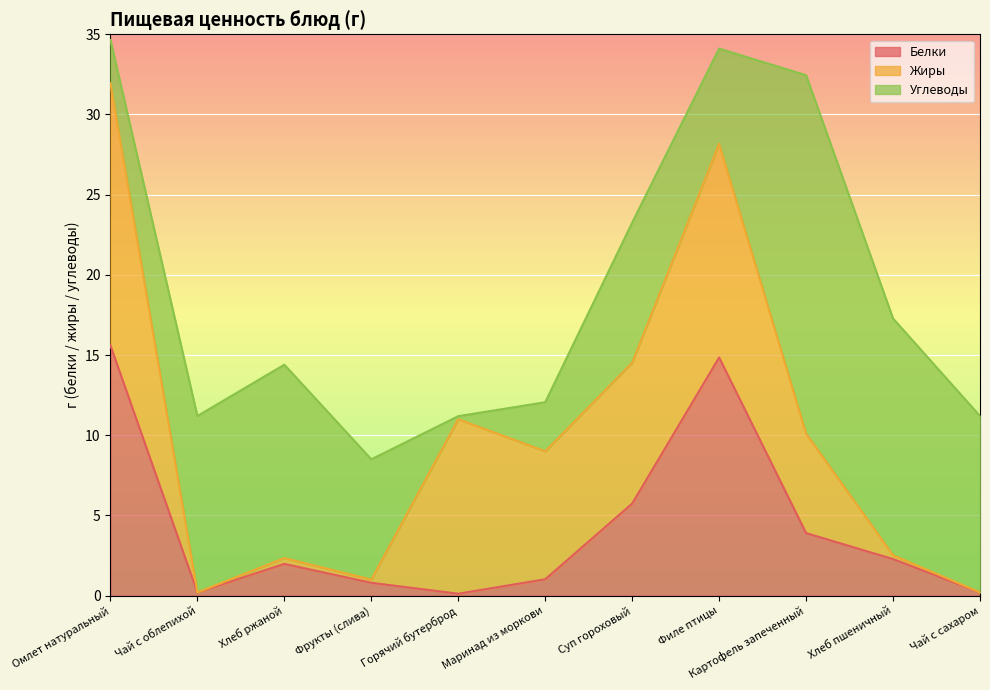

True or false: Белки has more than 1 interior local peaks.

True